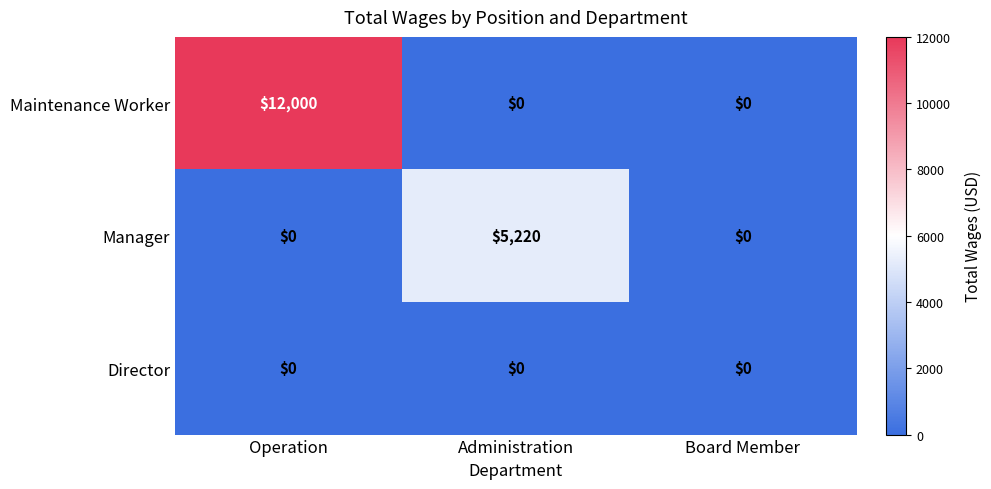

Count the Maintenance Worker values in the range 0 to 12000.

3